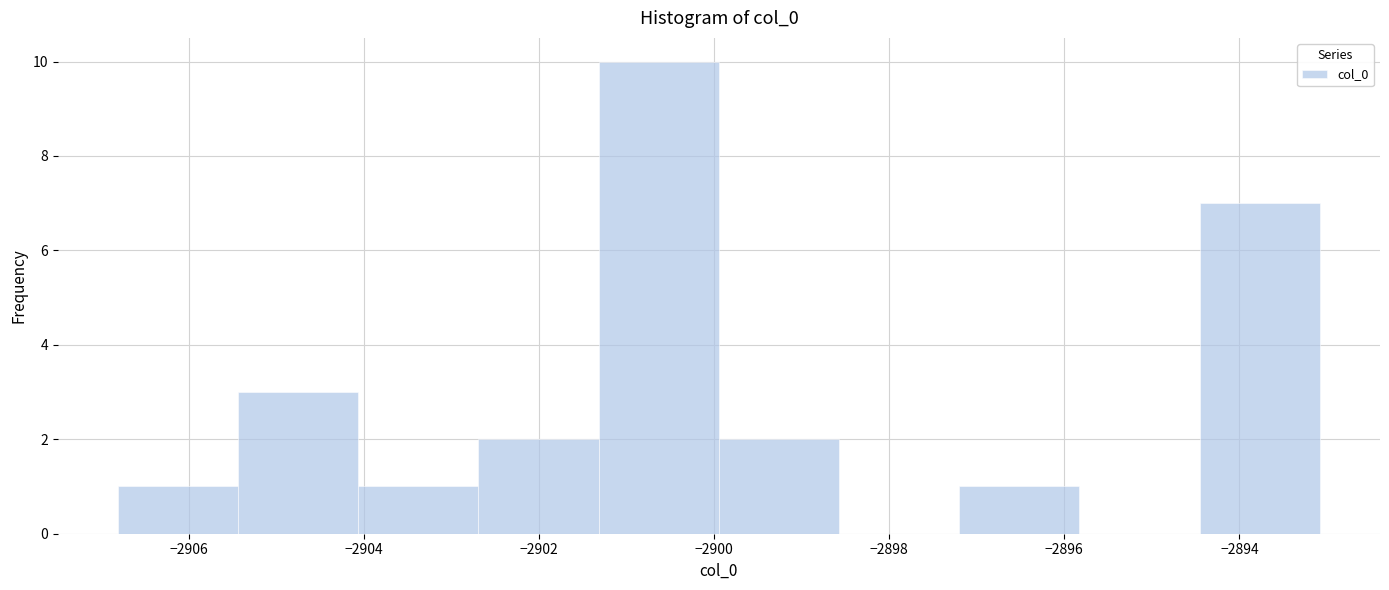

Reading left to right, list every bar in this chart as the range it spans on the x-axis followed by its height. Neither the bar edges nor the heights are printed on the chart, so give them approximately, as read against the axes.

-2906.8 to -2905.4: 1
-2905.4 to -2904.0: 3
-2904.0 to -2902.6: 1
-2902.6 to -2901.4: 2
-2901.4 to -2900.0: 10
-2900.0 to -2898.6: 2
-2898.6 to -2897.2: 0
-2897.2 to -2895.8: 1
-2895.8 to -2894.4: 0
-2894.4 to -2893.0: 7